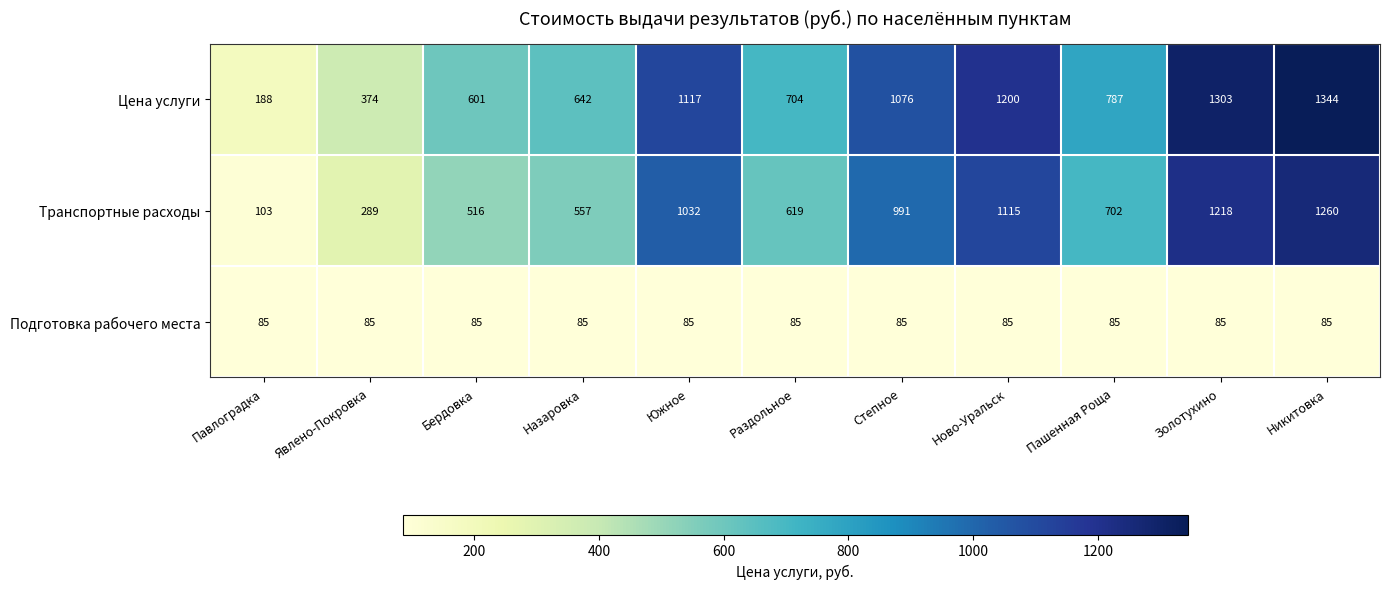

Rank the series at Пашенная Роща from highest to lowest value.

Цена услуги, Транспортные расходы, Подготовка рабочего места